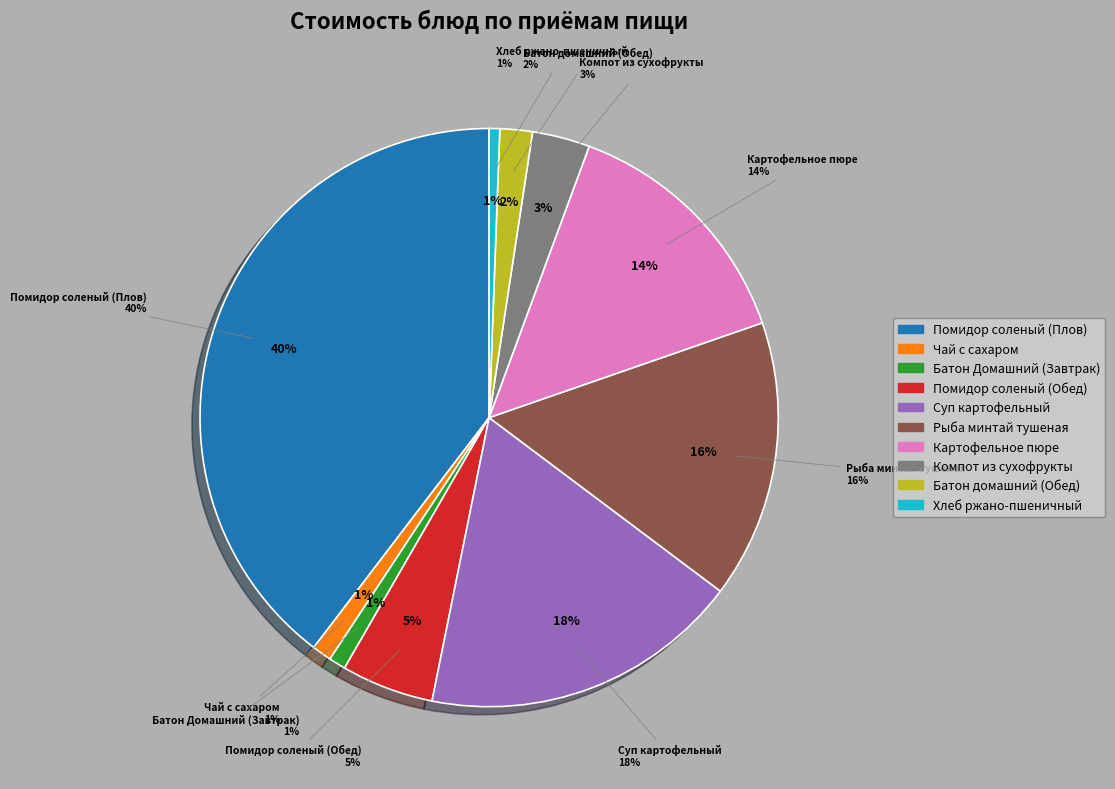

To the nearest percent, what is the combined percentage of Чай с сахаром and Хлеб ржано-пшеничный?

2%